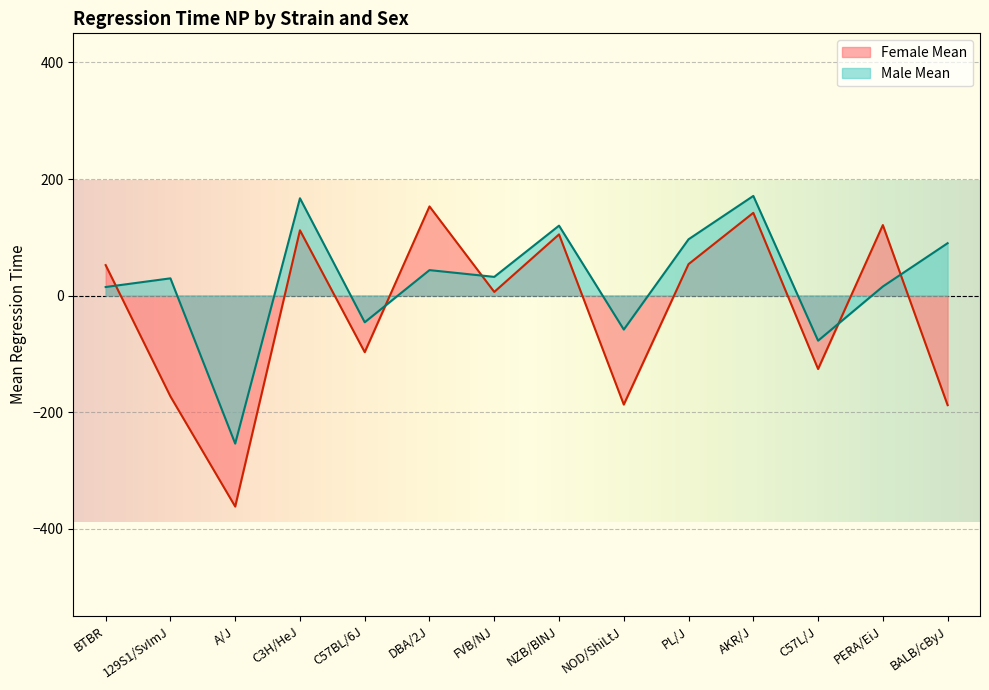

Where do Female Mean and Male Mean first cross each other?

BTBR and 129S1/SvImJ